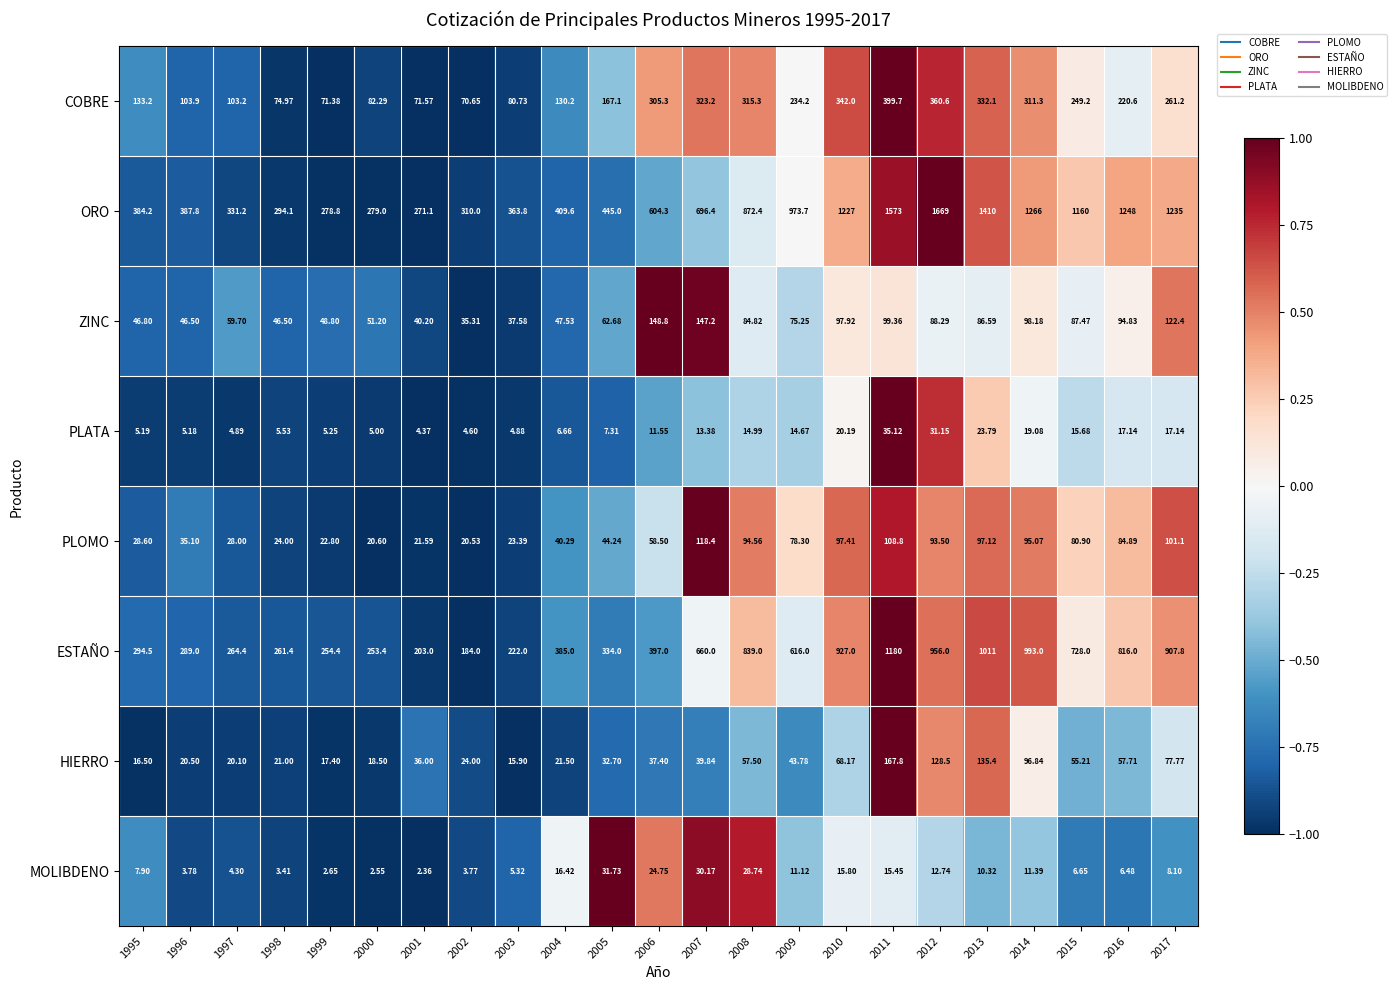

Which category has the lowest value across all series?

2001